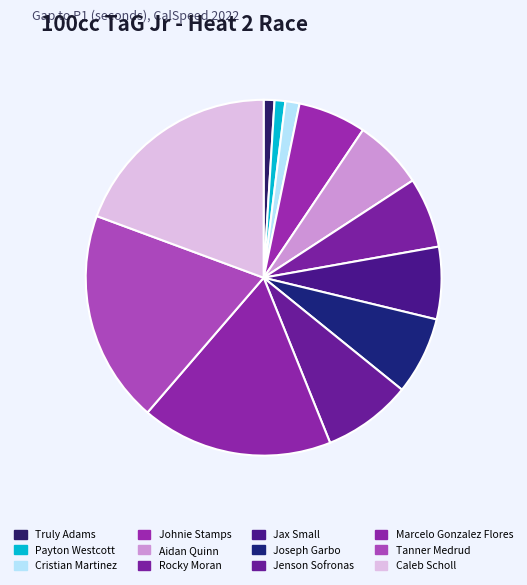

How many segments does this pie chart have?

12